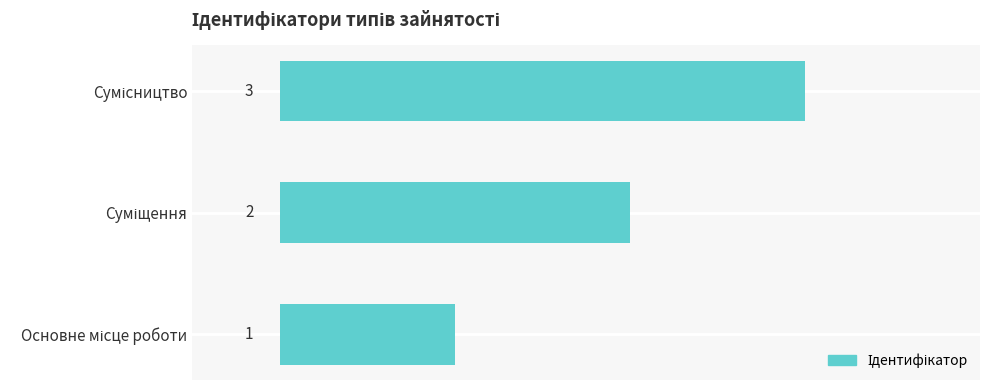

What is the sum of all values?

6